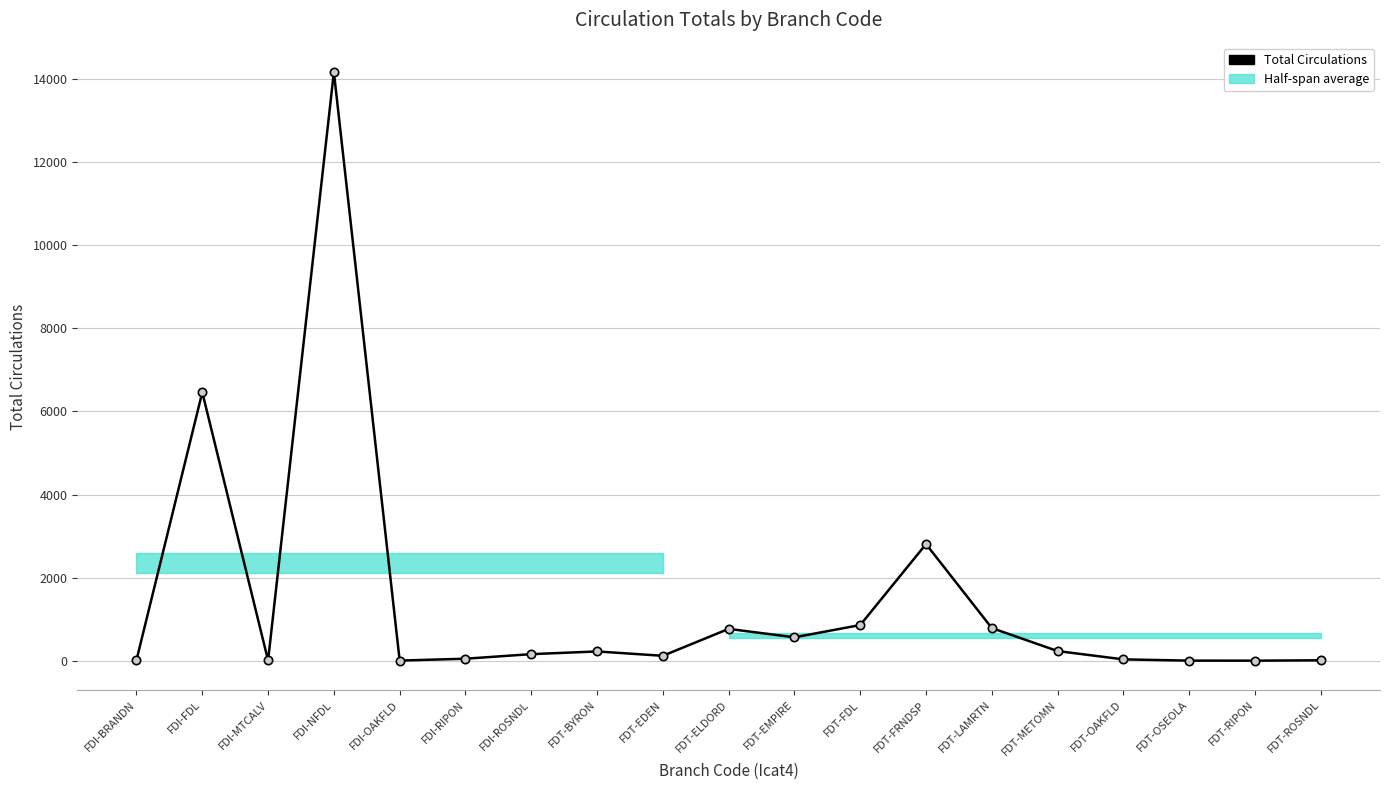

Is this an area chart (filled region under the line)?

No